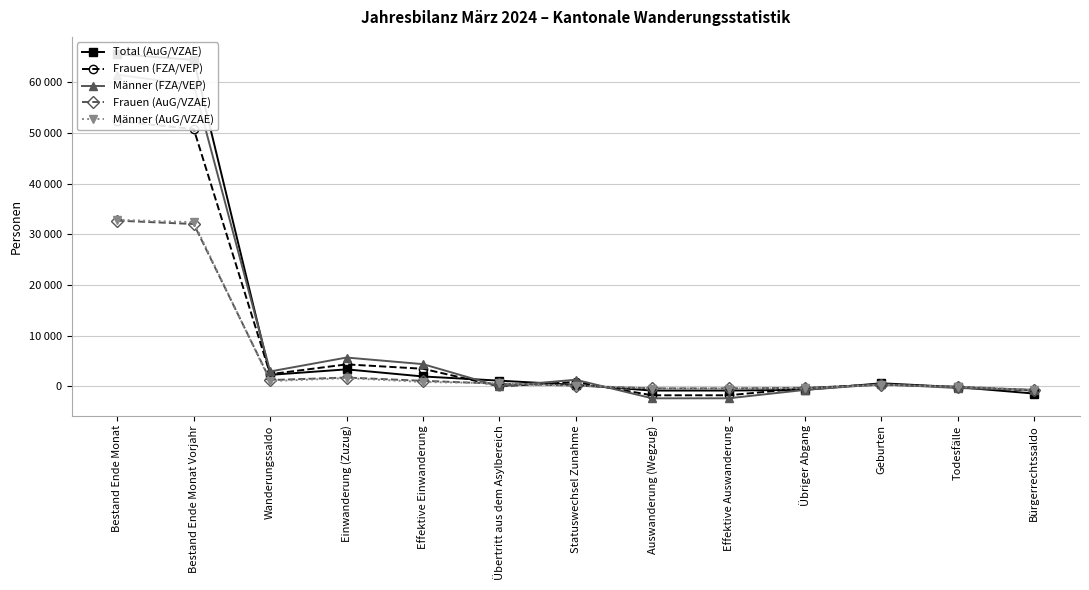

What is the difference between the highest and lowest values at Übertritt aus dem Asylbereich?

1121